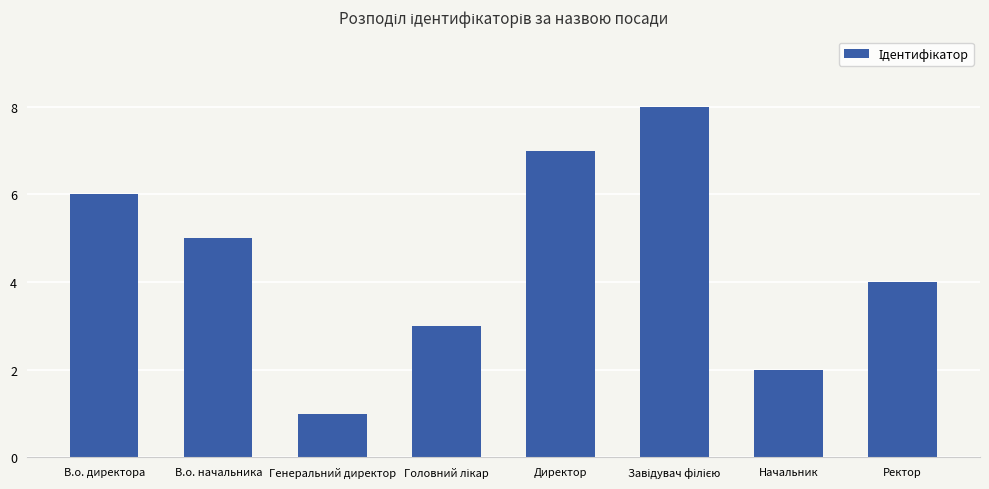

What is the difference between the second highest and second lowest values?

5